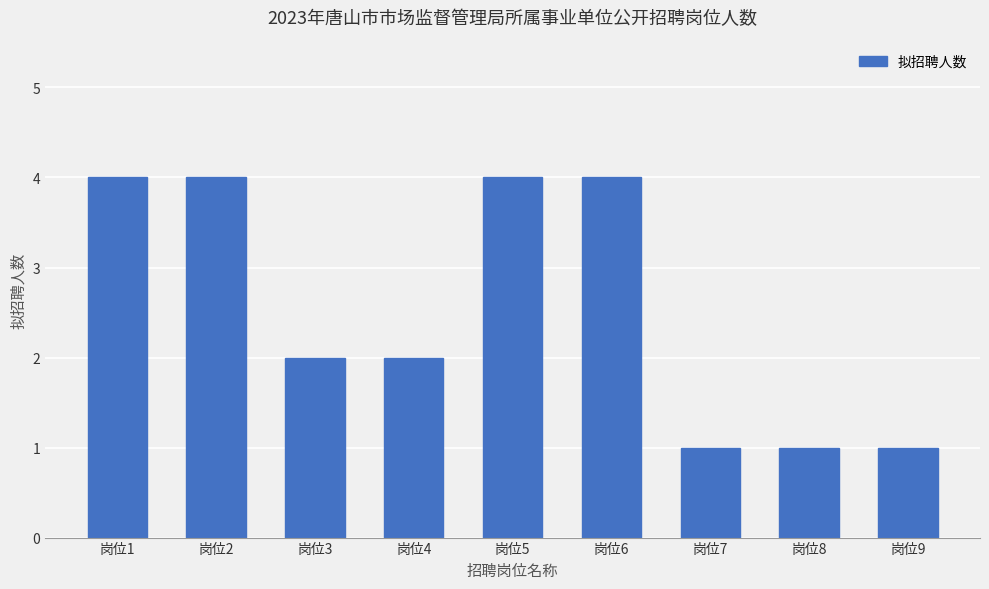

What is the sum of the values at 岗位2 and 岗位3?

6